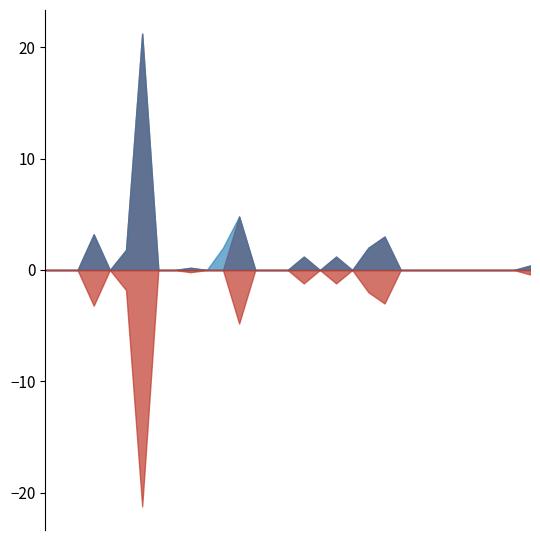

At which label does Total Rain (mm) reach its peak?

1997-05-07